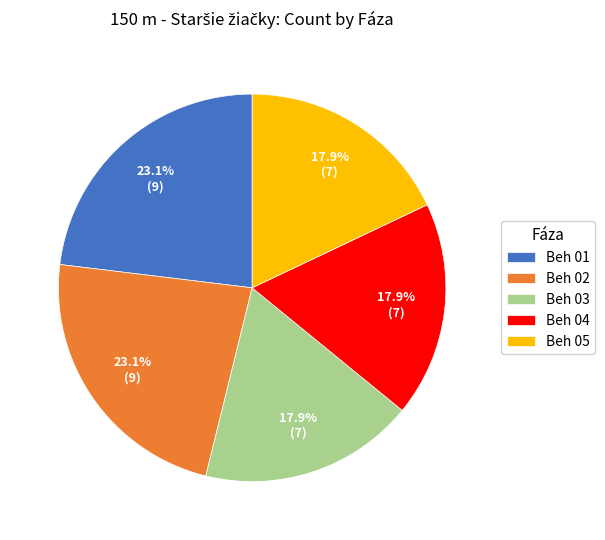

What percentage is NOT represented by Beh 02?

76.9%